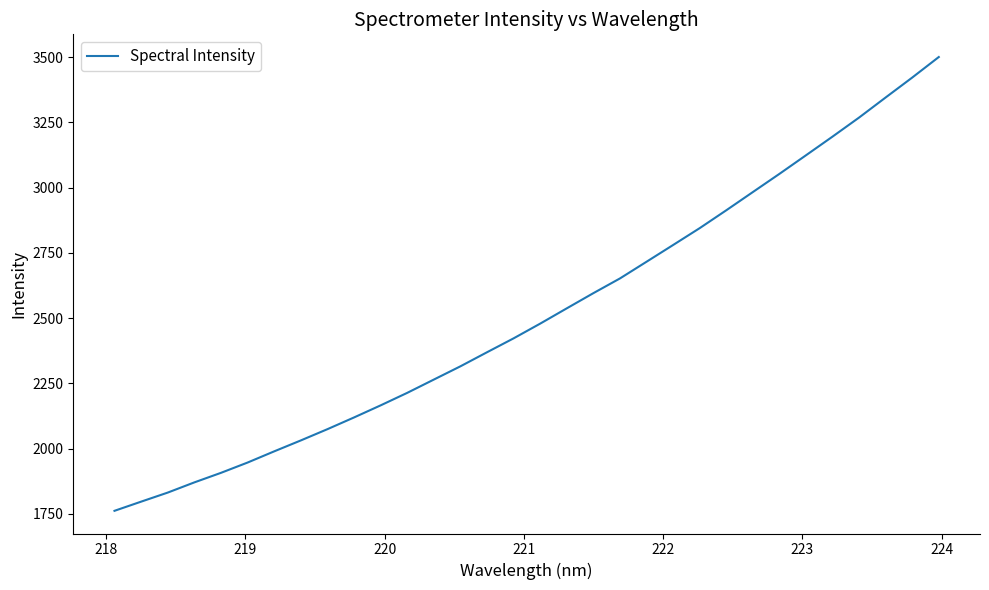

What is the greatest value displayed?

3500.2